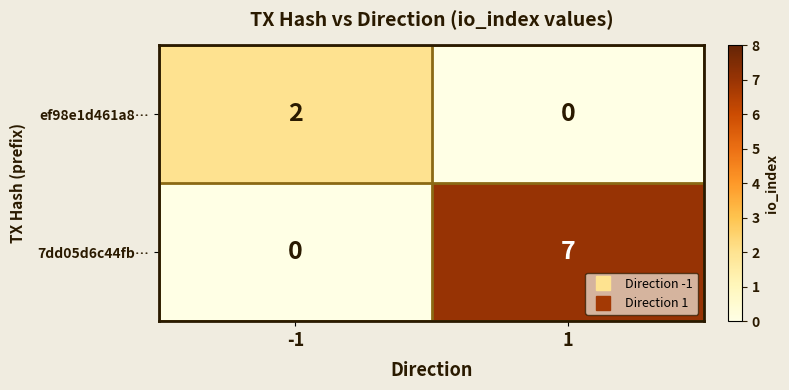

What is the average value of the 7dd05d6c44fb… series?

4